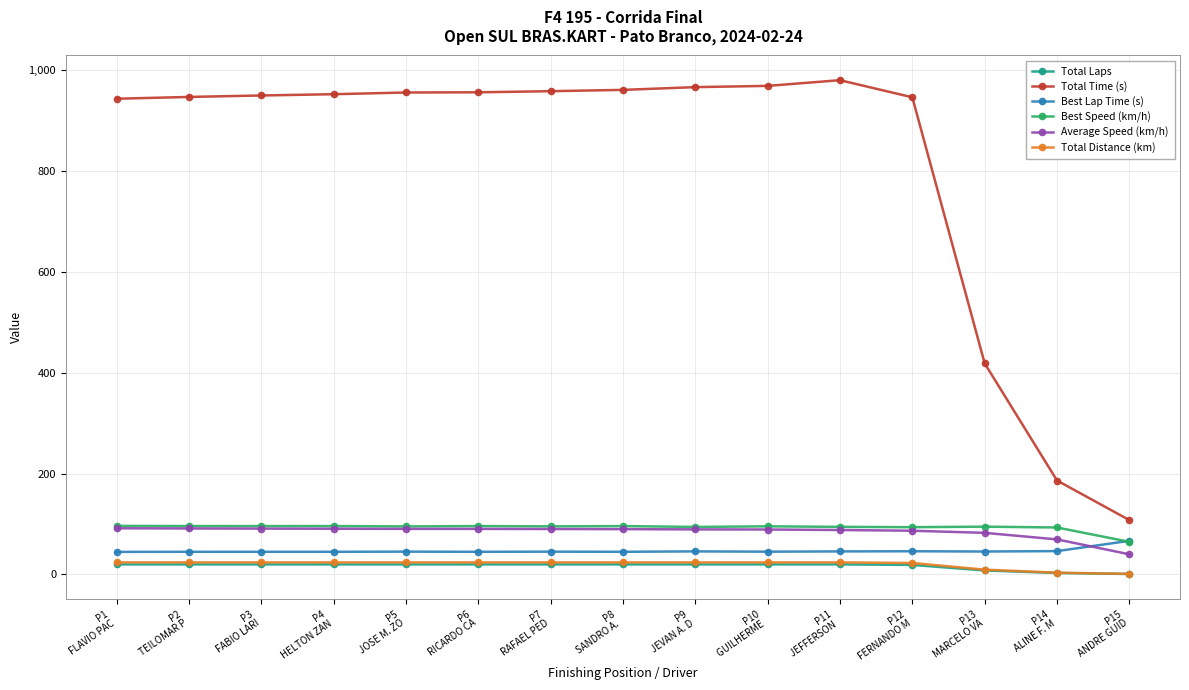

How many data points in Best Lap Time (s) are above 45?

11